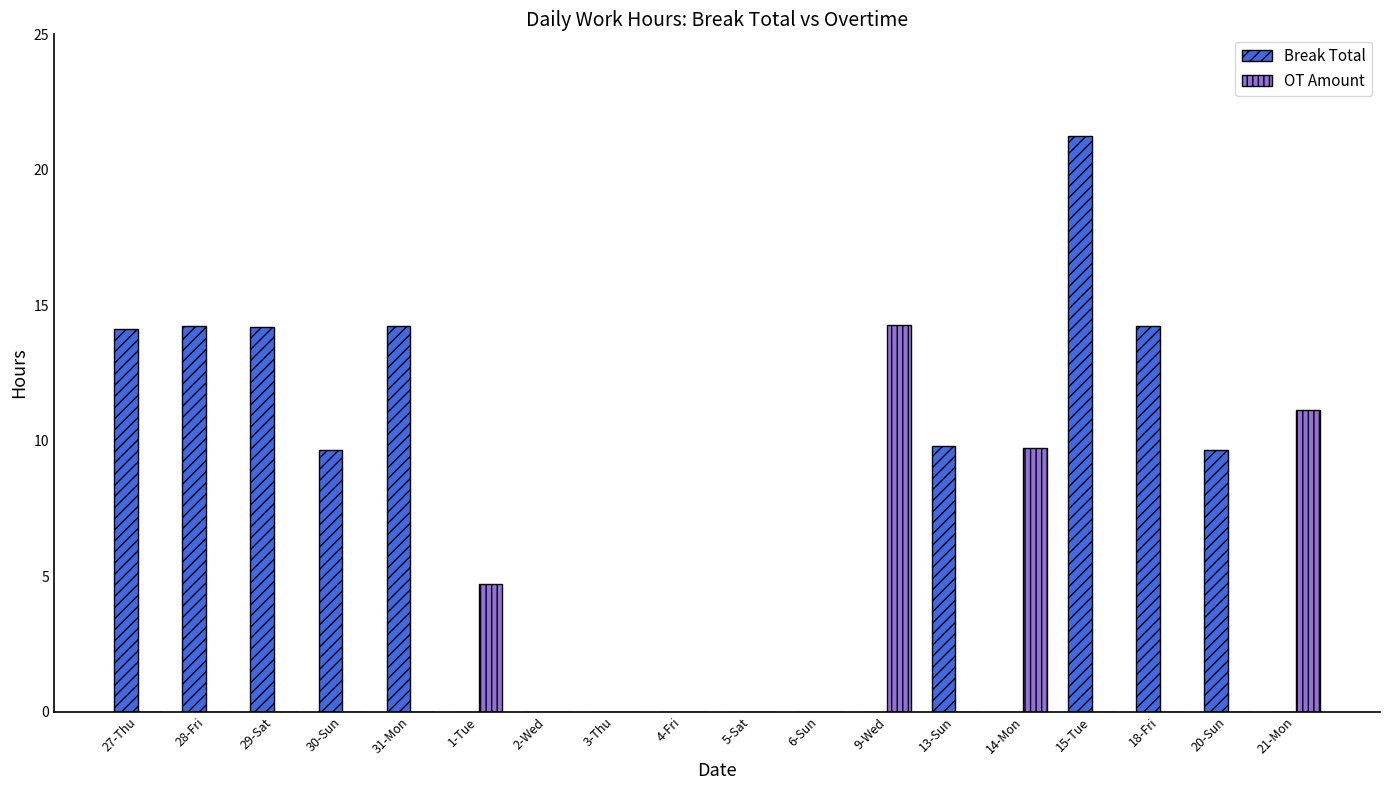

Count the number of data series in this chart.

2